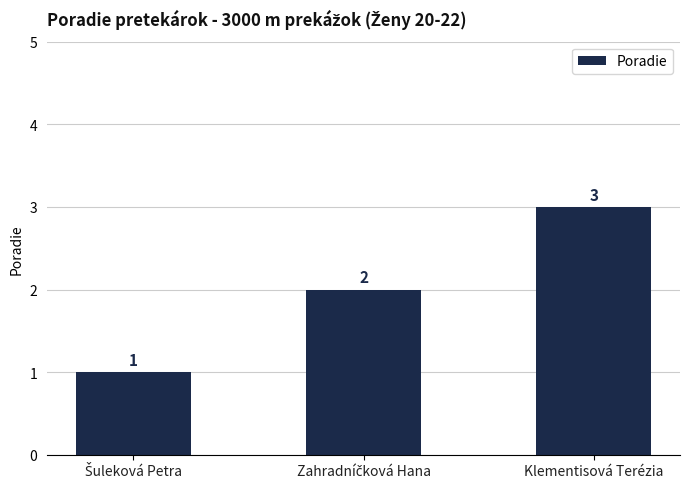

Reading left to right, extract all data points from this chart.

1	2	3